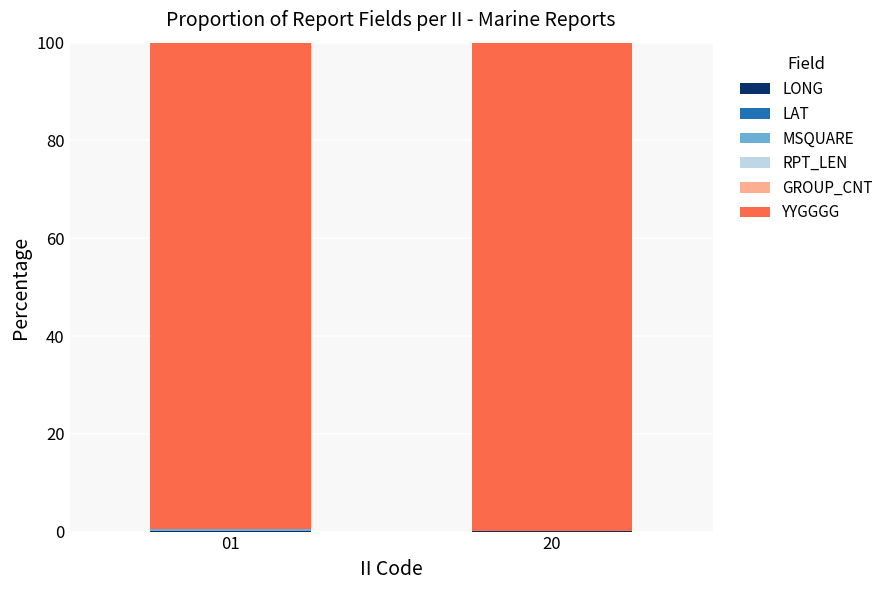

Count the number of categories in the chart.

2